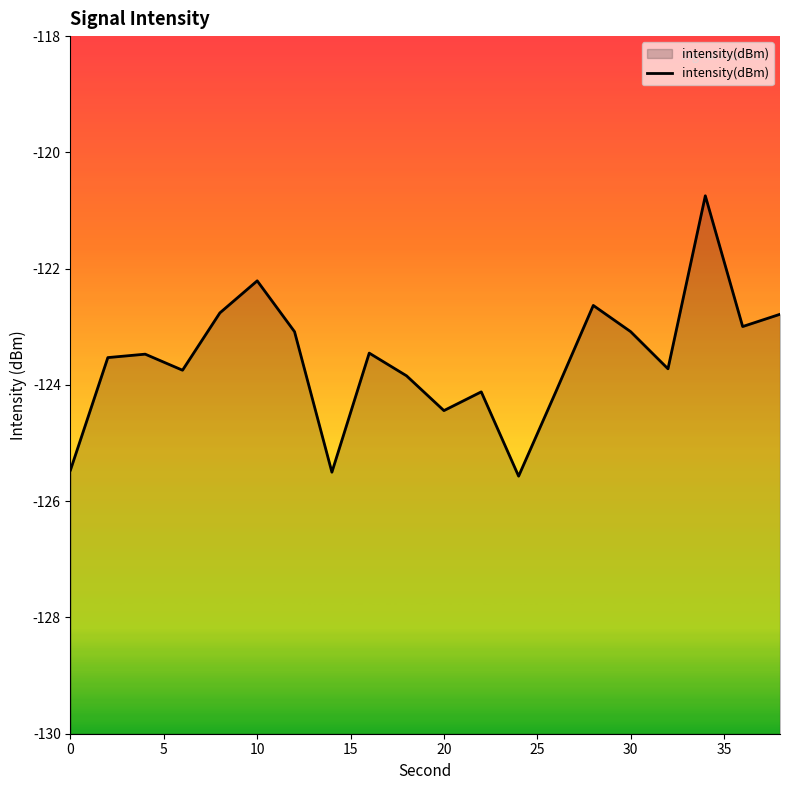

The value at 0 is -202.8. True or false?

False